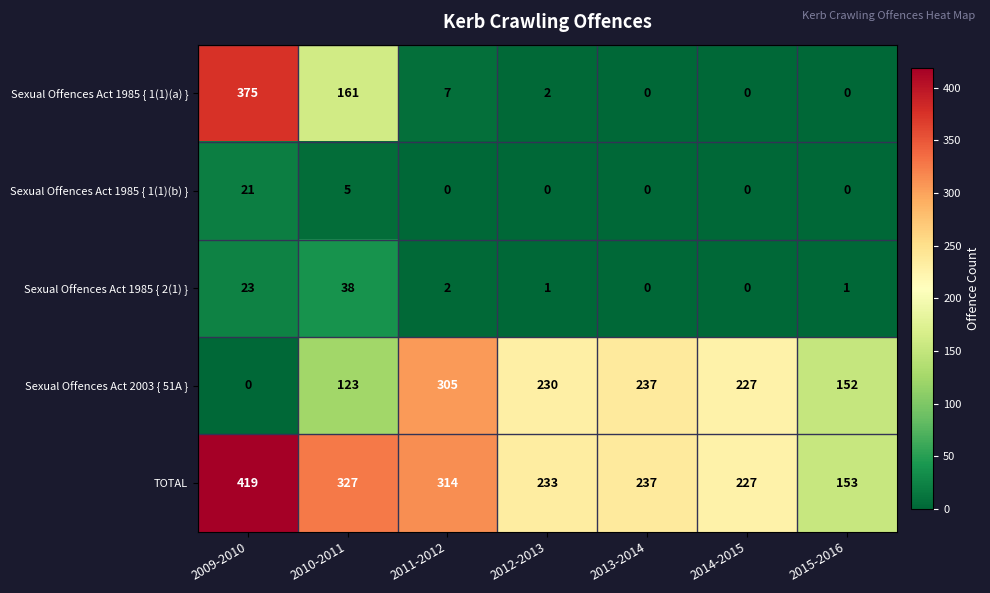

At which category is the sum across all series the highest?

2009-2010